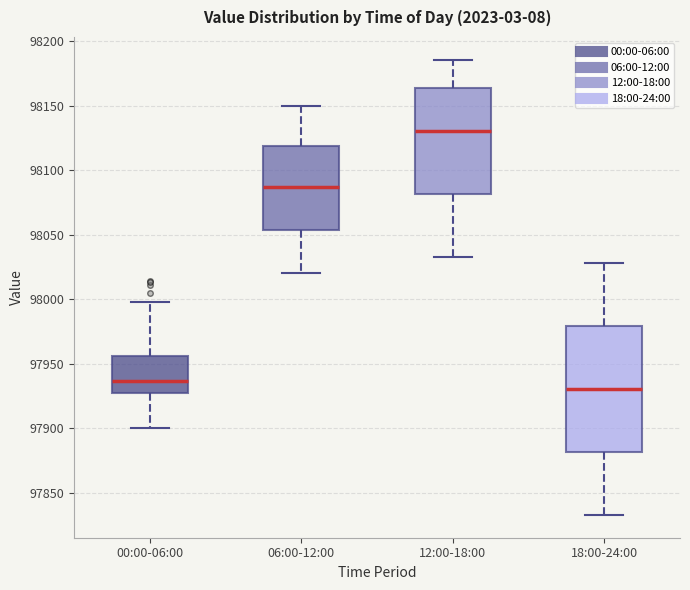

Reading left to right, read every box against the y-axis: the position of its median line, the range the box covers, and the ends of its whiskers. The values are not printed on the chart, so give them approximately, as read against the axis.

00:00-06:00: median 97935, box 97925 to 97955, whiskers 97900 to 98000
06:00-12:00: median 98085, box 98055 to 98120, whiskers 98020 to 98150
12:00-18:00: median 98130, box 98080 to 98165, whiskers 98035 to 98185
18:00-24:00: median 97930, box 97880 to 97980, whiskers 97835 to 98030